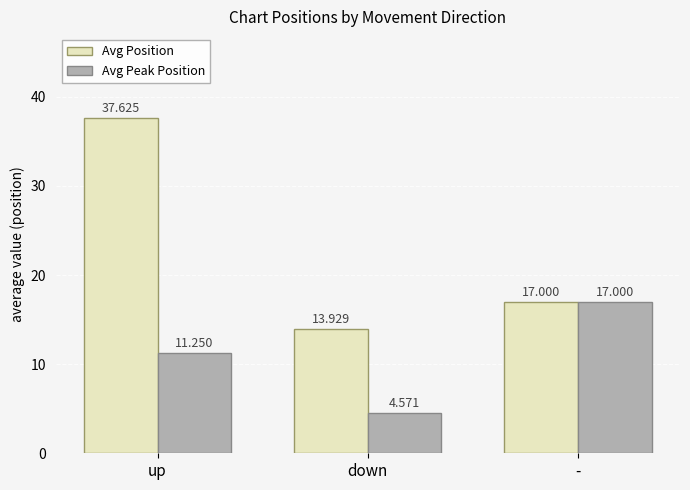

How many data points does each series have?

3